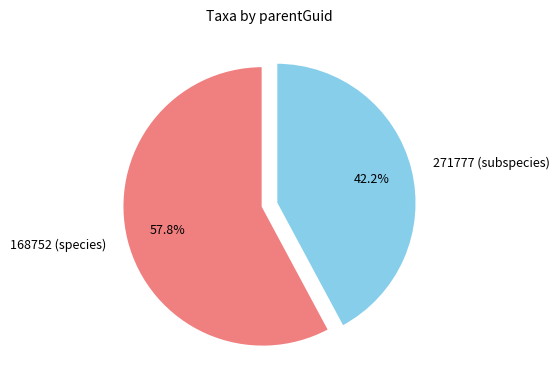

Rank the categories by value from highest to lowest.

168752 (species), 271777 (subspecies)